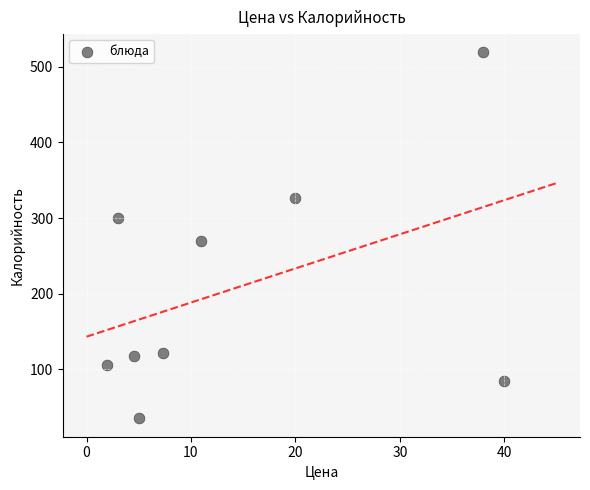

What Y value in the scatter plot is closest to 277?

270